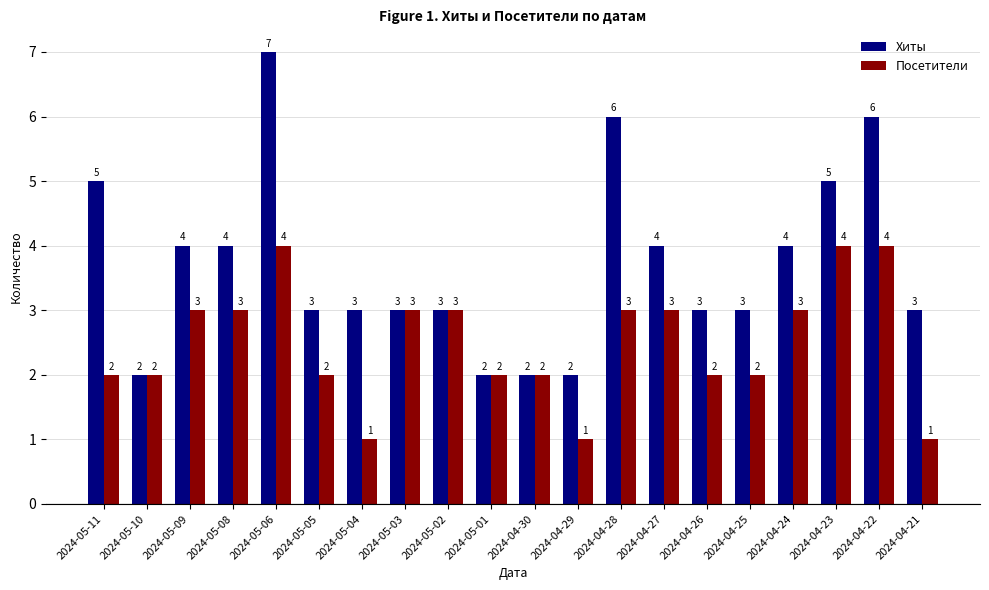

Where does the Хиты series first go above 3?

2024-05-11